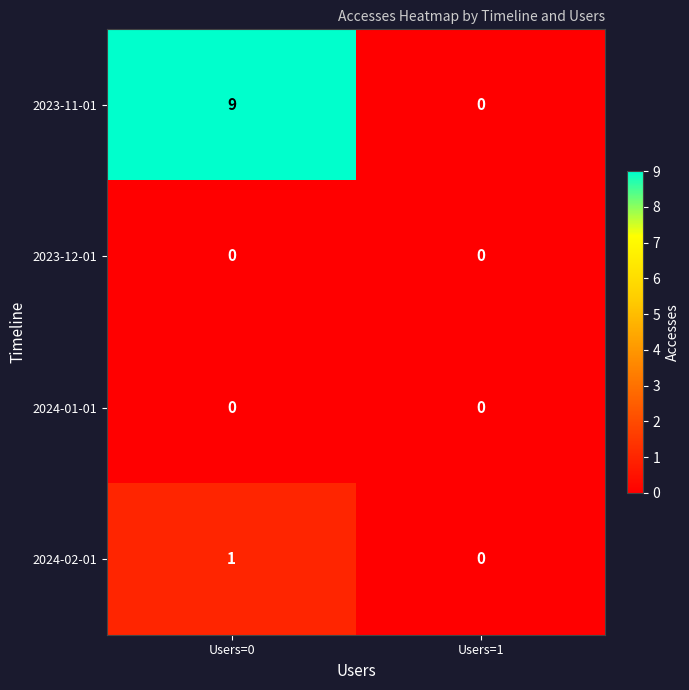

The 2023-11-01 series shows 0 at Users=1. True or false?

True